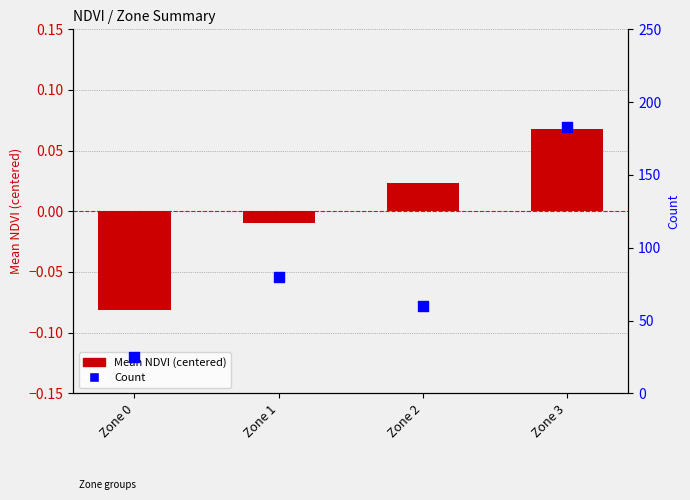

Is the value of Count at Zone 3 greater than the value of Mean NDVI (centered) at Zone 1?

Yes